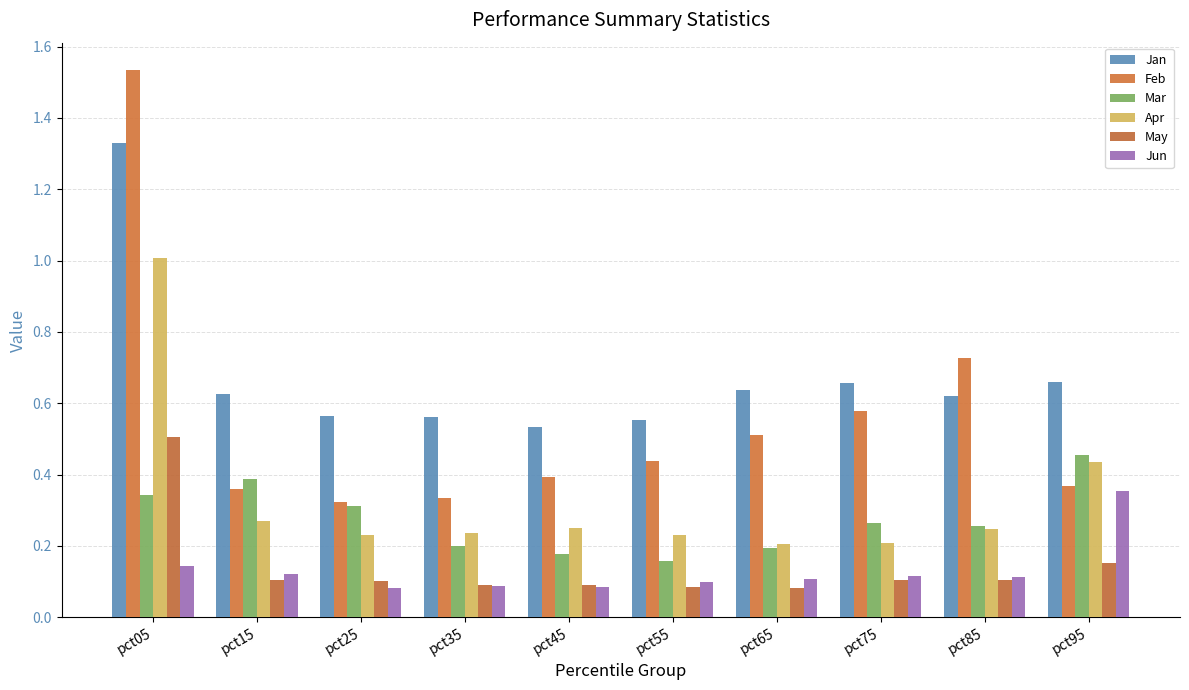

What is the maximum value for Jan?

1.3